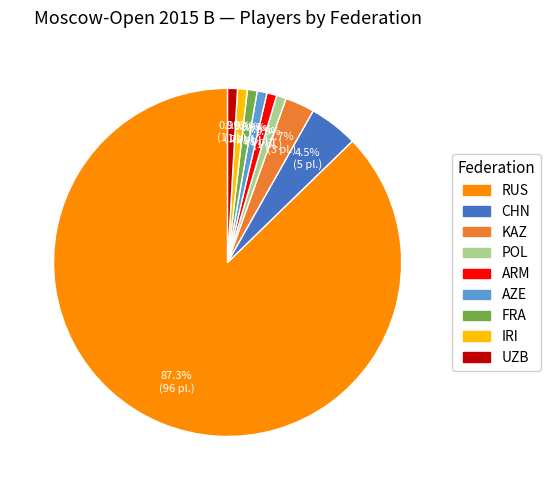

Do RUS and AZE together represent more than half of the pie?

Yes